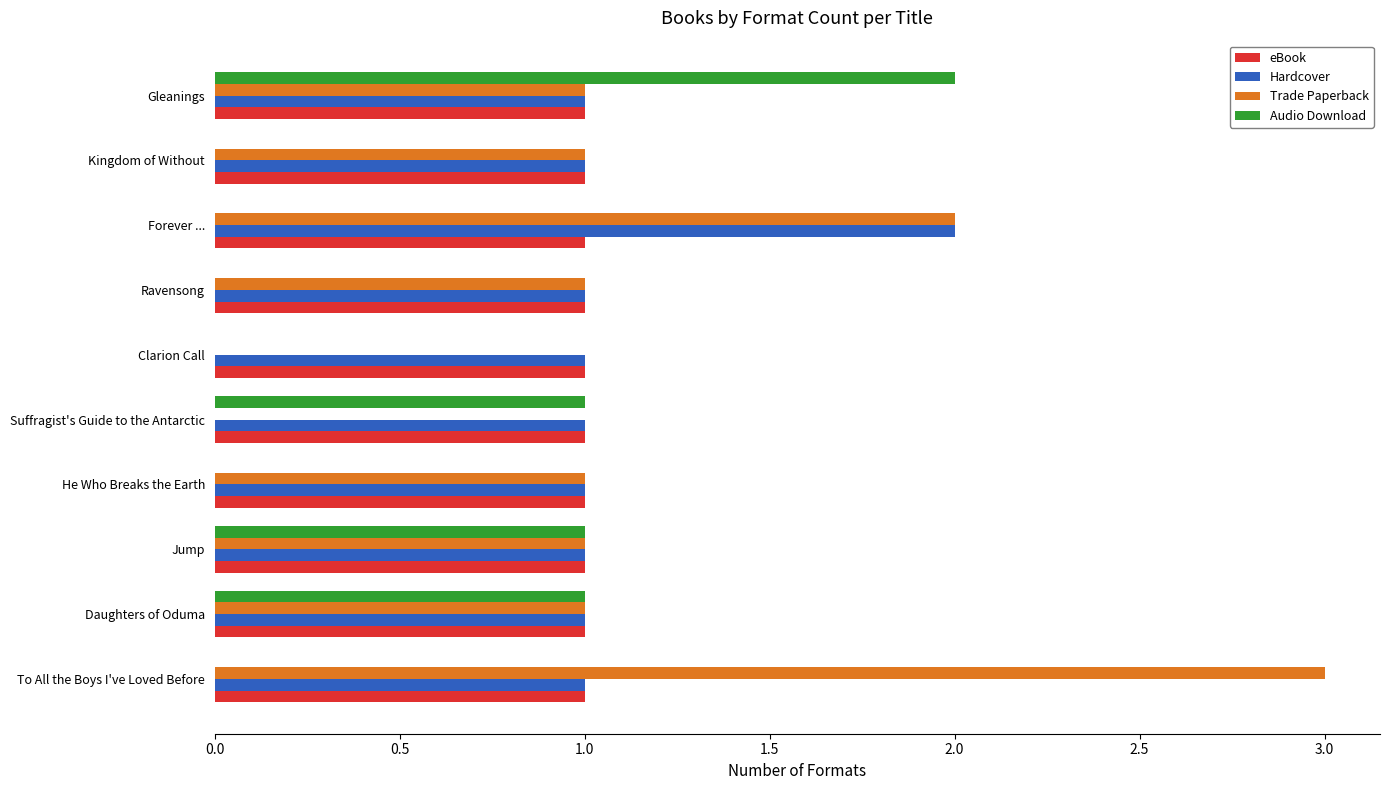

Is it true that Hardcover equals 1 at Gleanings?

True